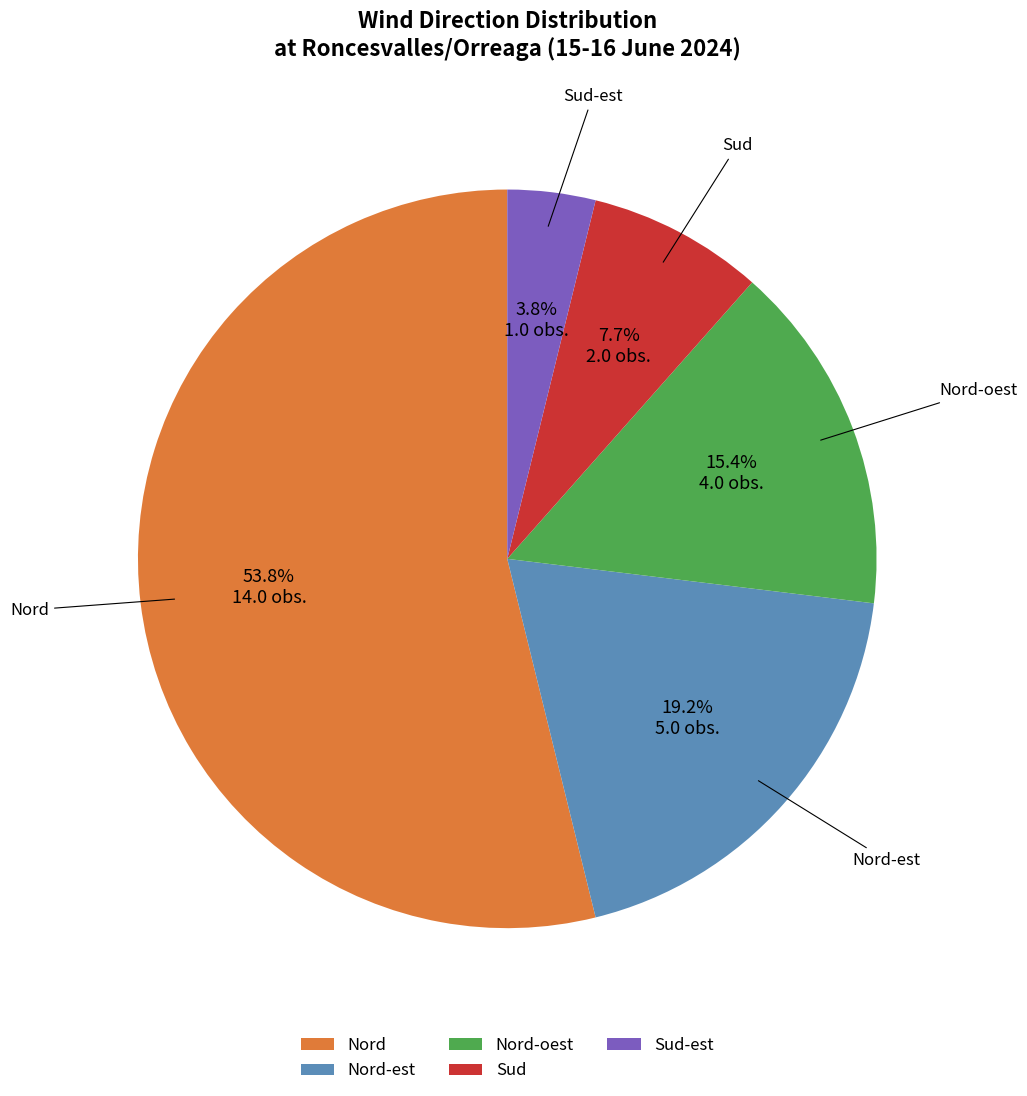

Rank the categories by value from lowest to highest.

Sud-est, Sud, Nord-oest, Nord-est, Nord